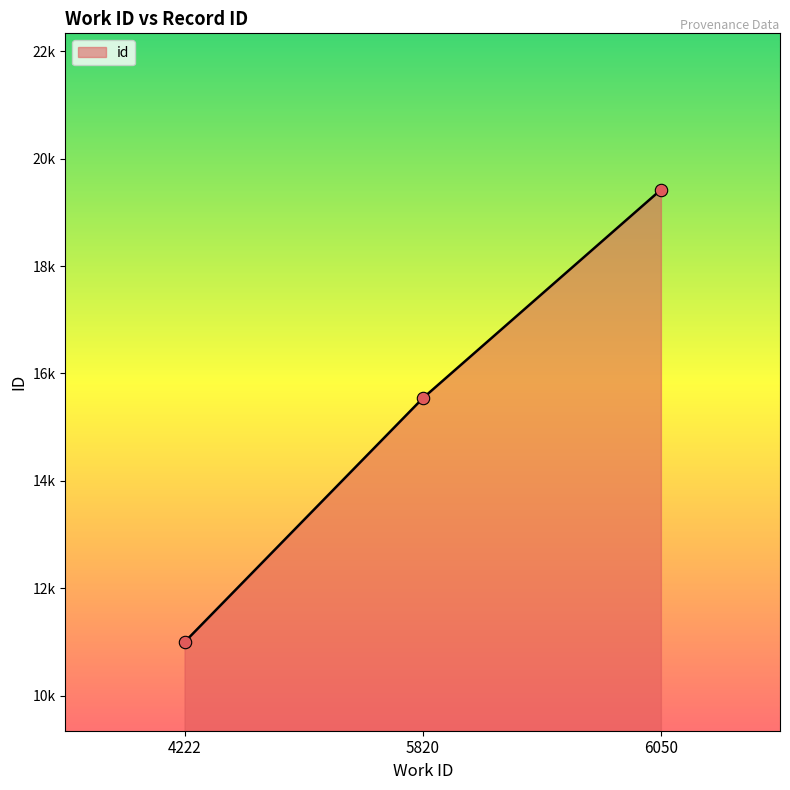

Approximately how many times larger is the value at 5820 compared to 4222?

1.4